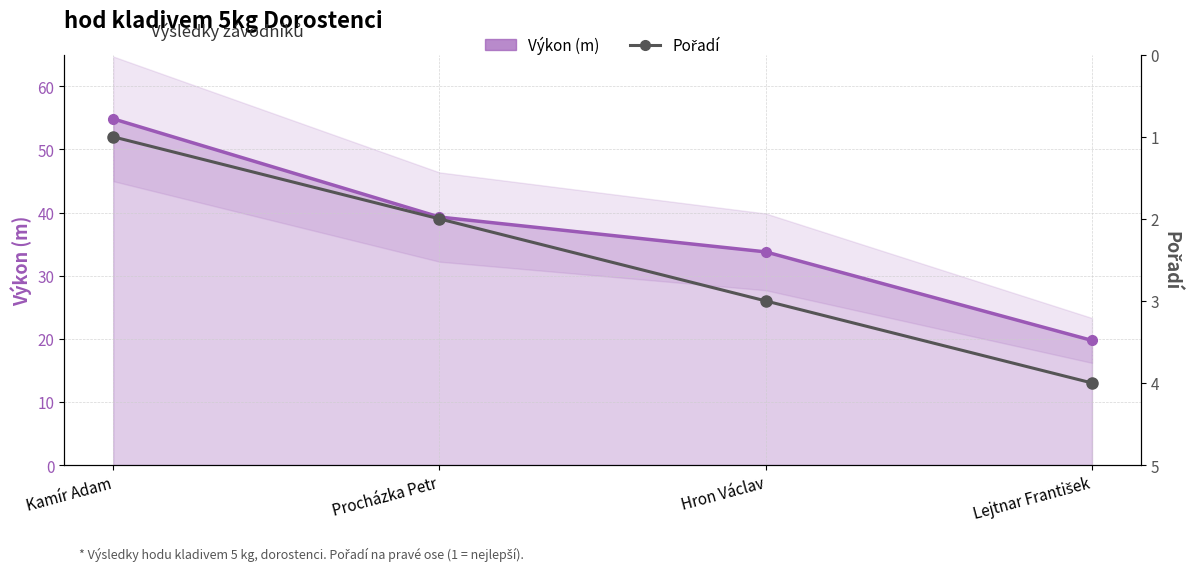

Rank the series by their maximum value, from highest to lowest.

Výkon (m), Pořadí